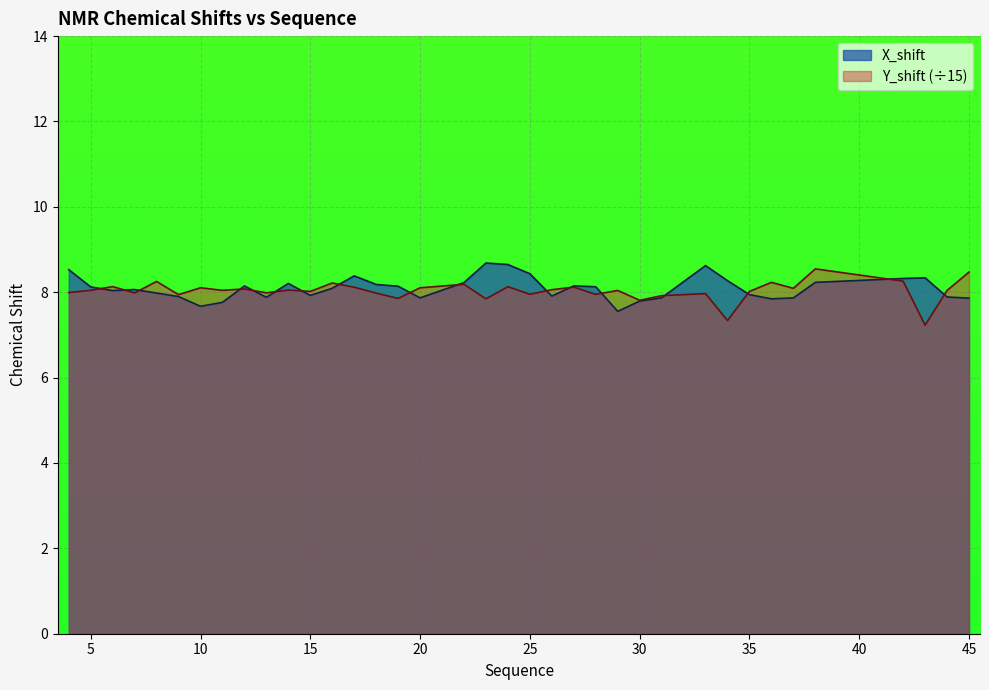

Between 19 and 20, which series saw the biggest shift?

X_shift